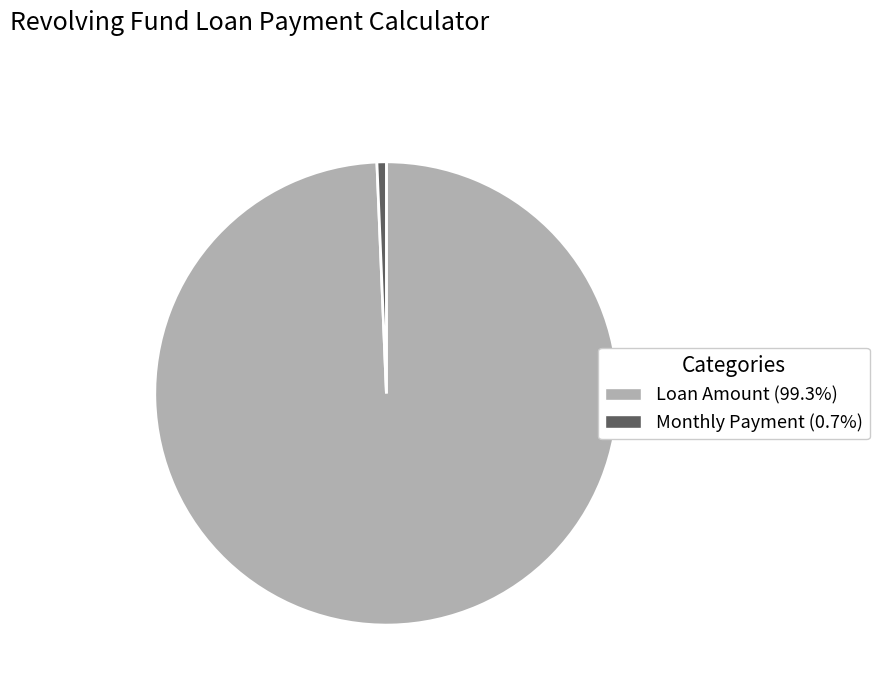

How many slices are in this pie chart?

2